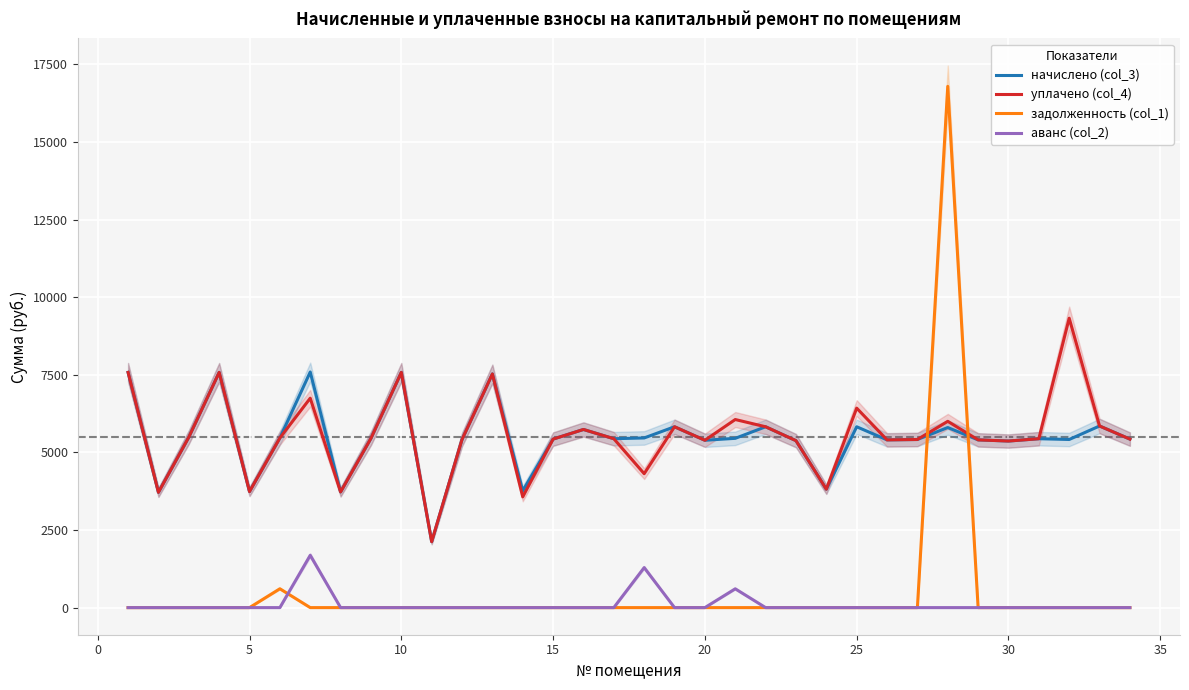

List the series in order of their peak value, lowest first.

аванс (col_2), начислено (col_3), уплачено (col_4), задолженность (col_1)